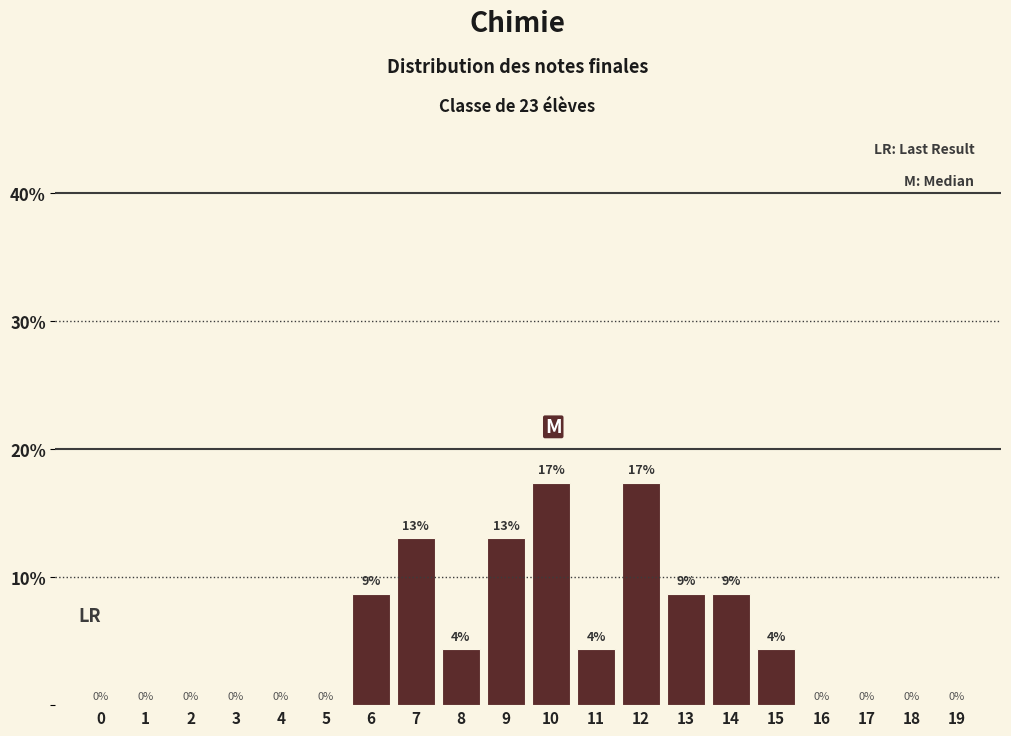

Count the number of categories in the chart.

20